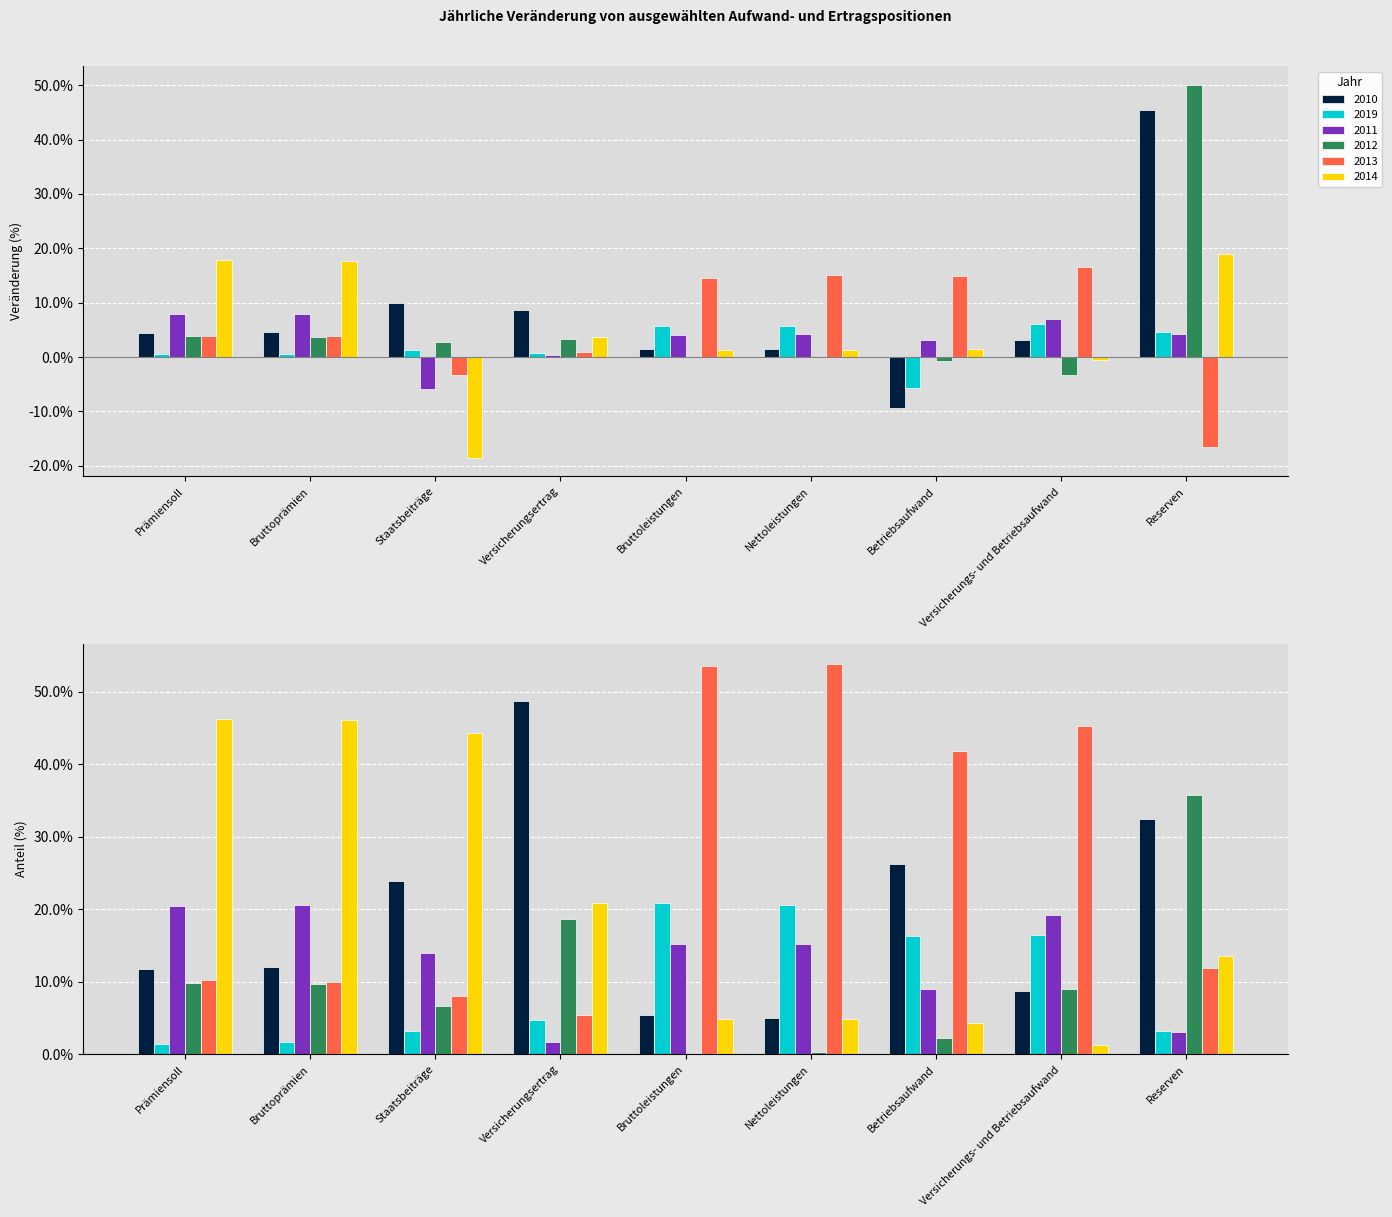

What is the average value of the 2013 series?

5.5